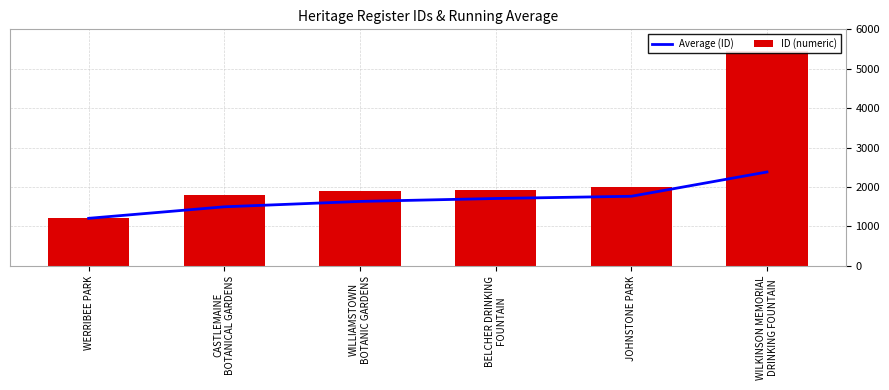

Is it true that Average (ID) equals 1766.2 at JOHNSTONE PARK?

True